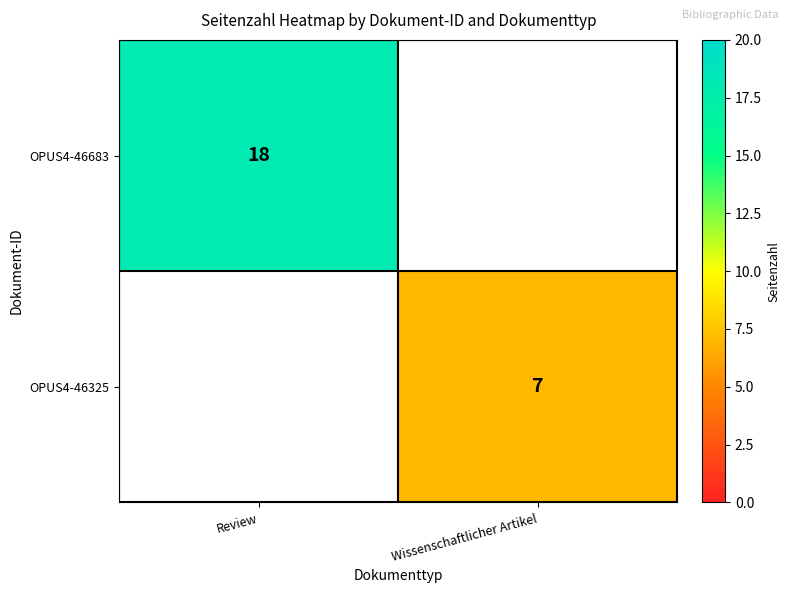

The value of OPUS4-46683 at Review is 31. True or false?

False